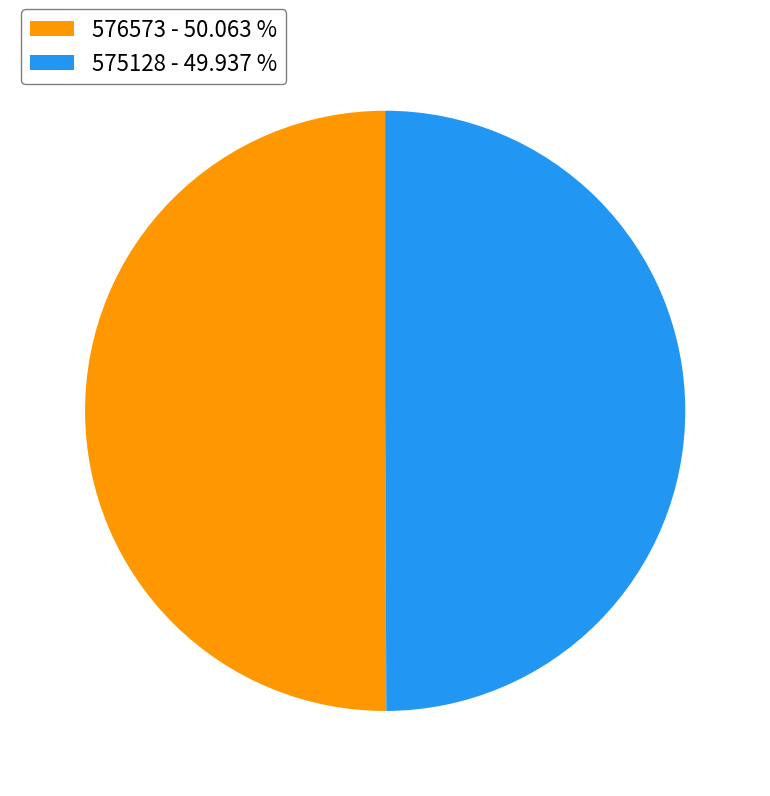

Is there any slice that represents more than half of the pie?

Yes